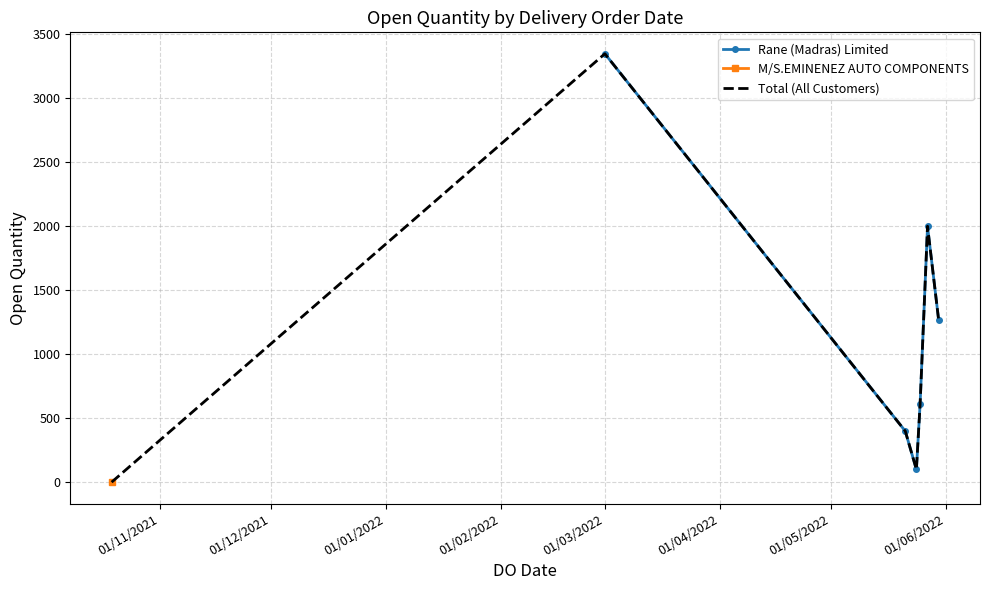

Approximately how many times larger is the value at 27/05/2022 compared to 01/03/2022?

0.6